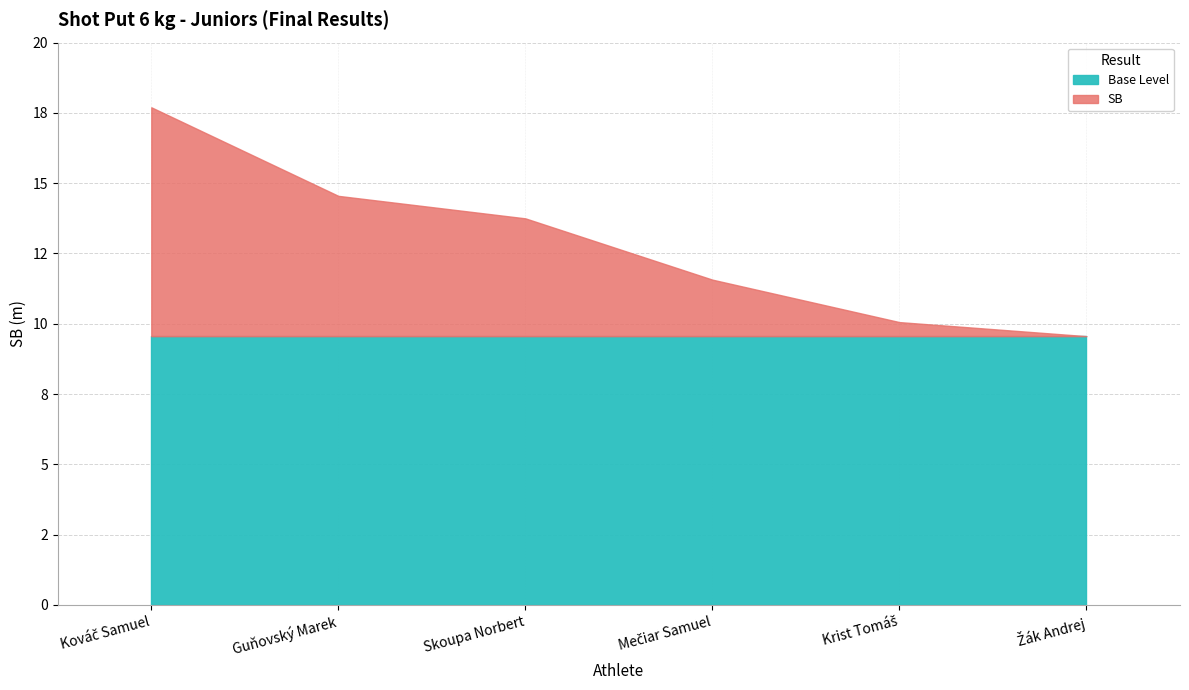

List the labels in order of value, smallest first.

Žák Andrej, Krist Tomáš, Mečiar Samuel, Skoupa Norbert, Guňovský Marek, Kováč Samuel